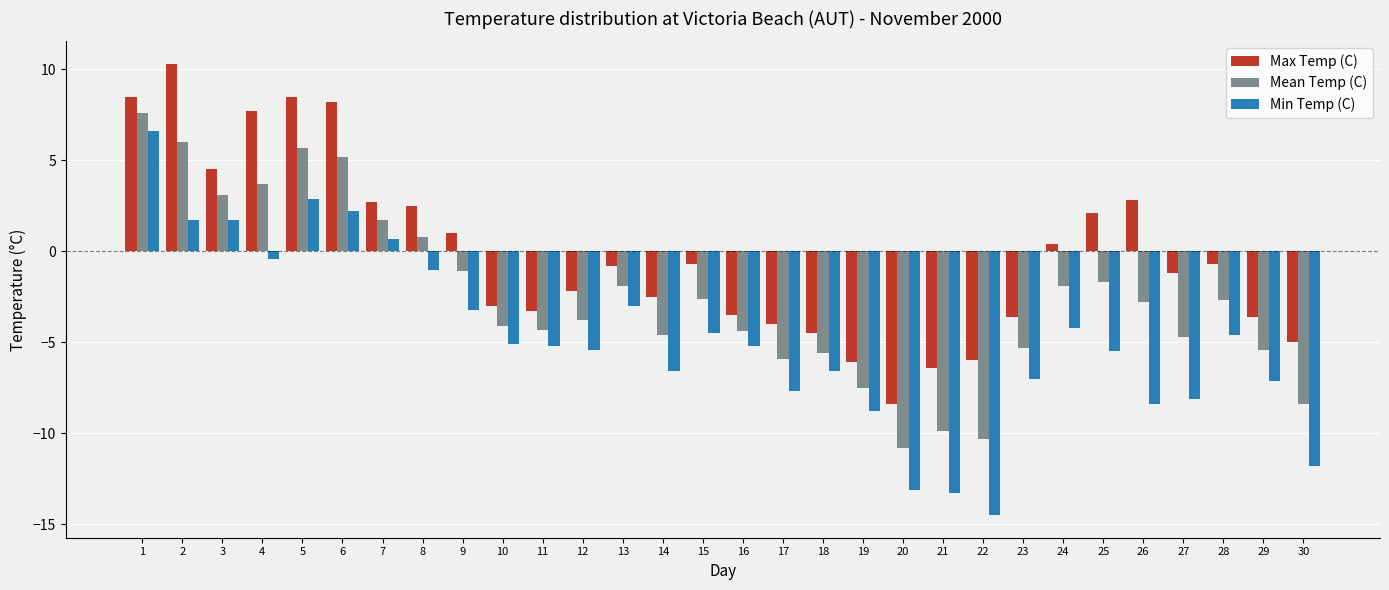

How many data points in Max Temp (C) are above 0?

12